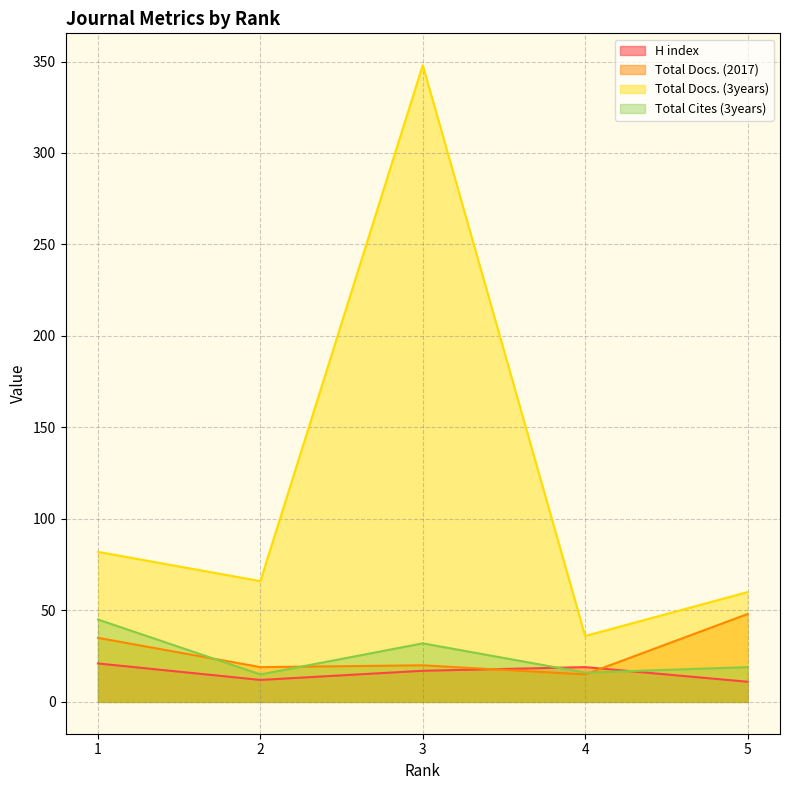

What is the value of the H index point at the 1st from the left?

21